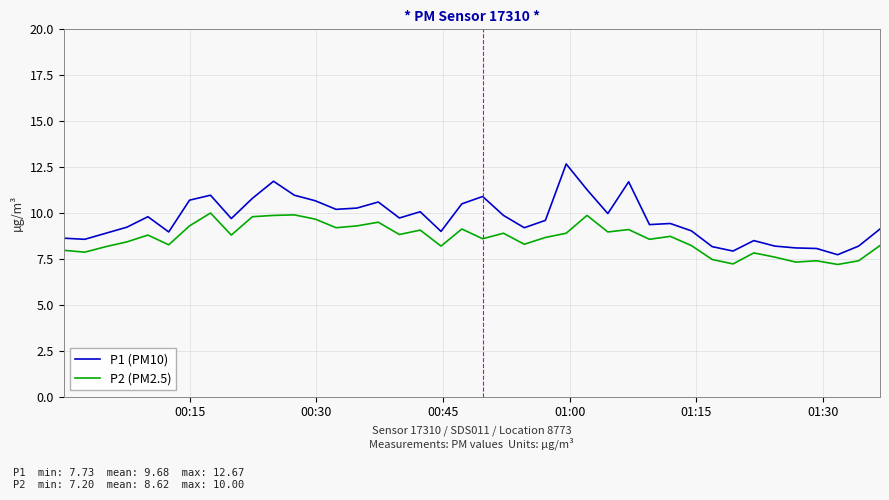

What is the difference between the maximum and minimum values in the P1 (PM10) series?

4.9